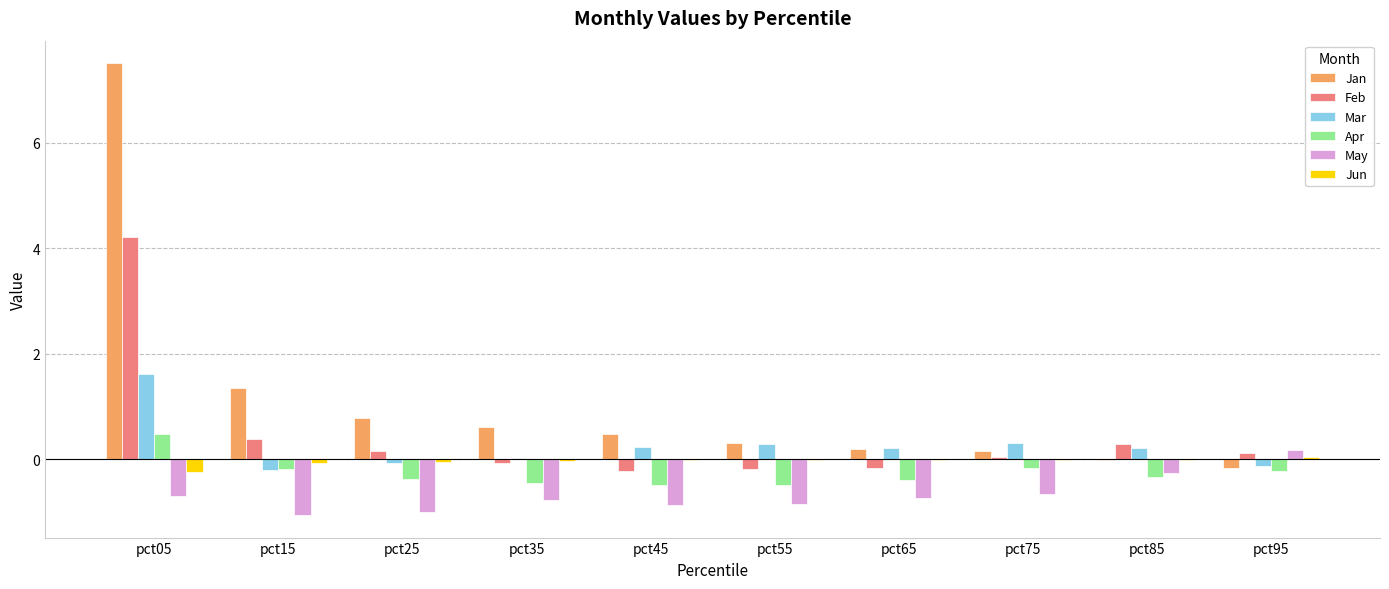

The May series shows -0.7 at pct05. True or false?

True